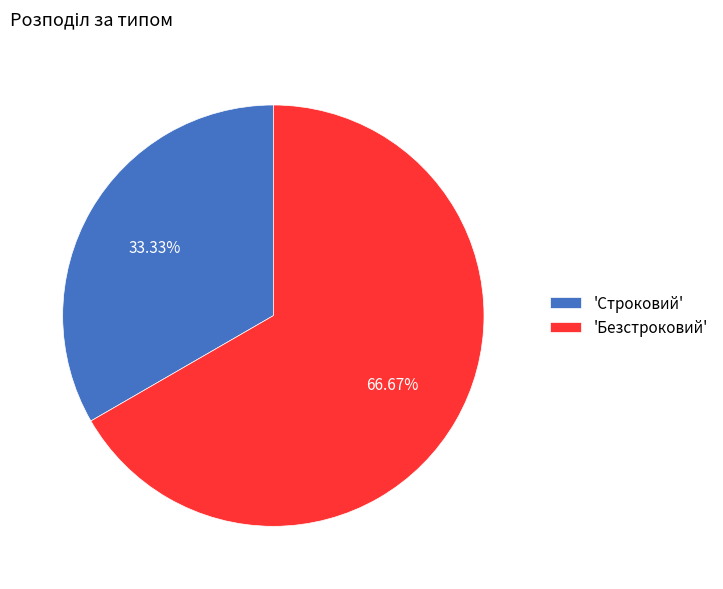

Which has a higher value, 'Безстроковий' or 'Строковий'?

'Безстроковий'